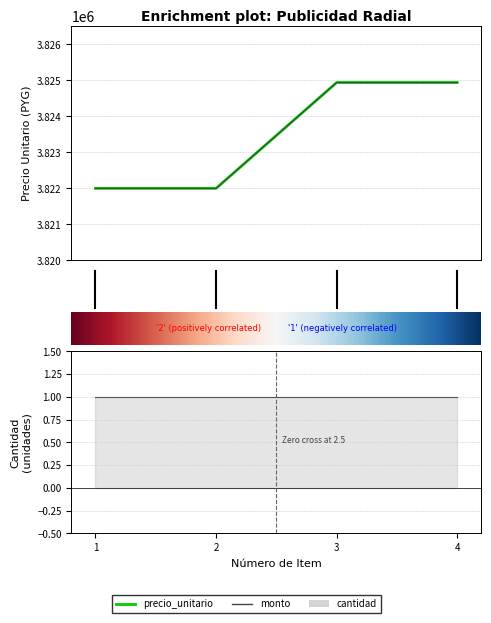

Which series has the largest total across all categories?

precio_unitario